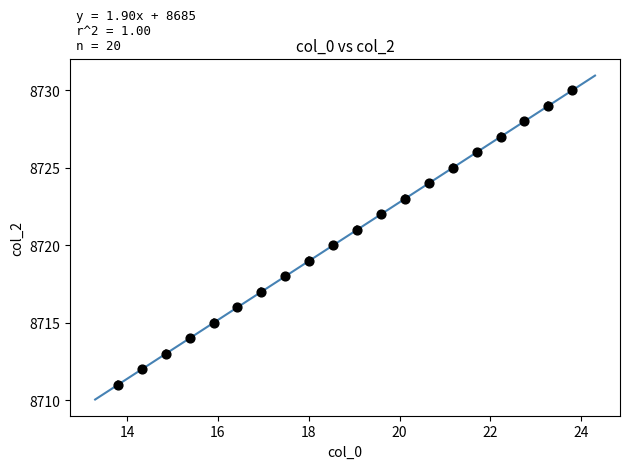

What is the range of Y values (max minus min)?

19